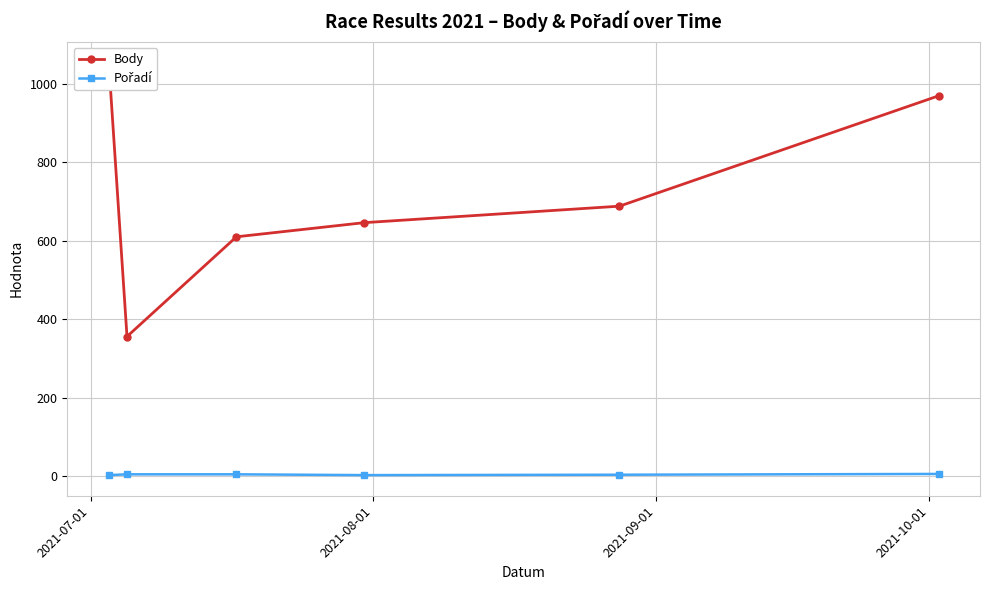

How many Pořadí values are between 3 and 5?

5